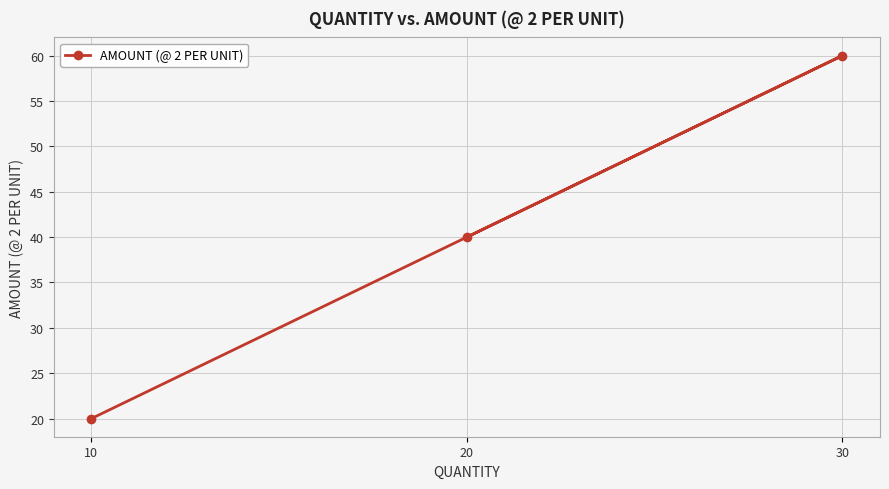

What is the value of the 1st point from the left?

20